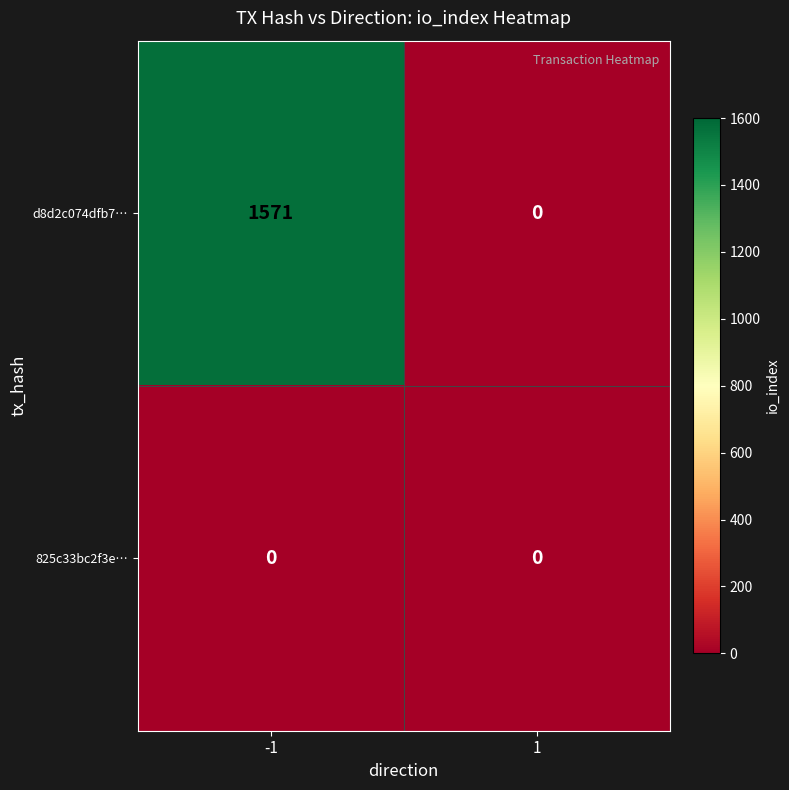

Between -1 and 1, which series saw the biggest shift?

d8d2c074dfb7…